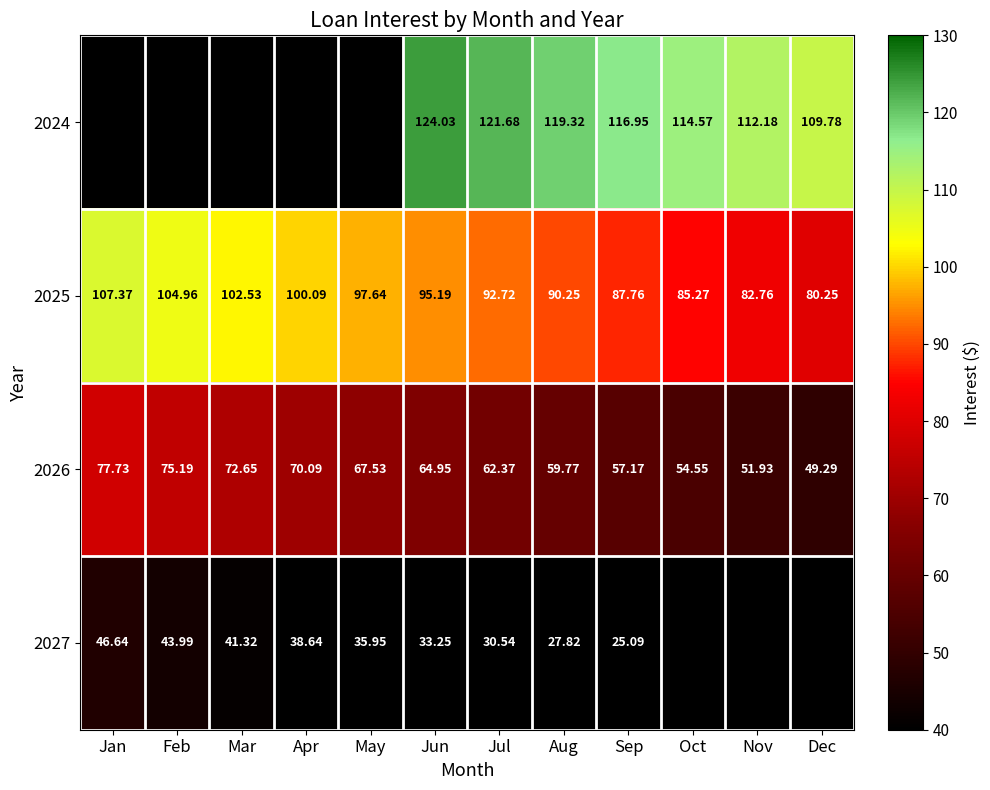

Which category has the lowest value in the 2025 series?

Dec